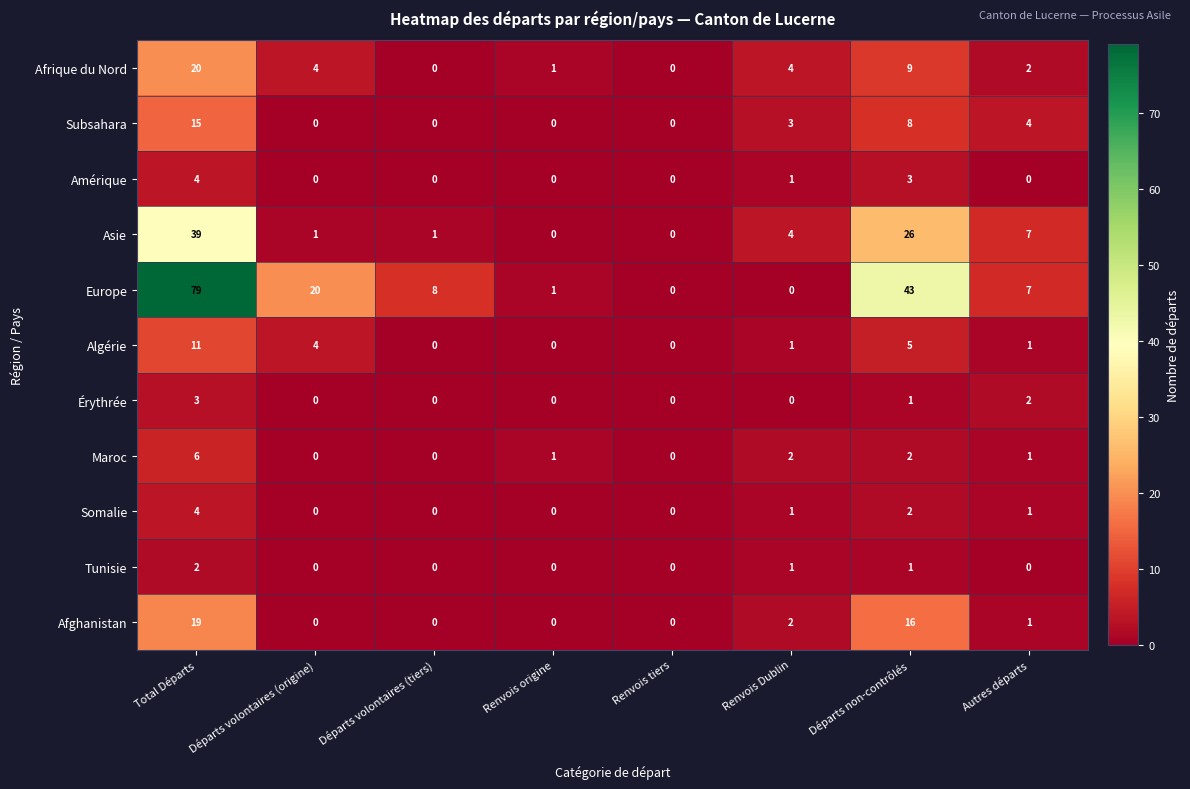

How many Érythrée values are between 0 and 2?

7